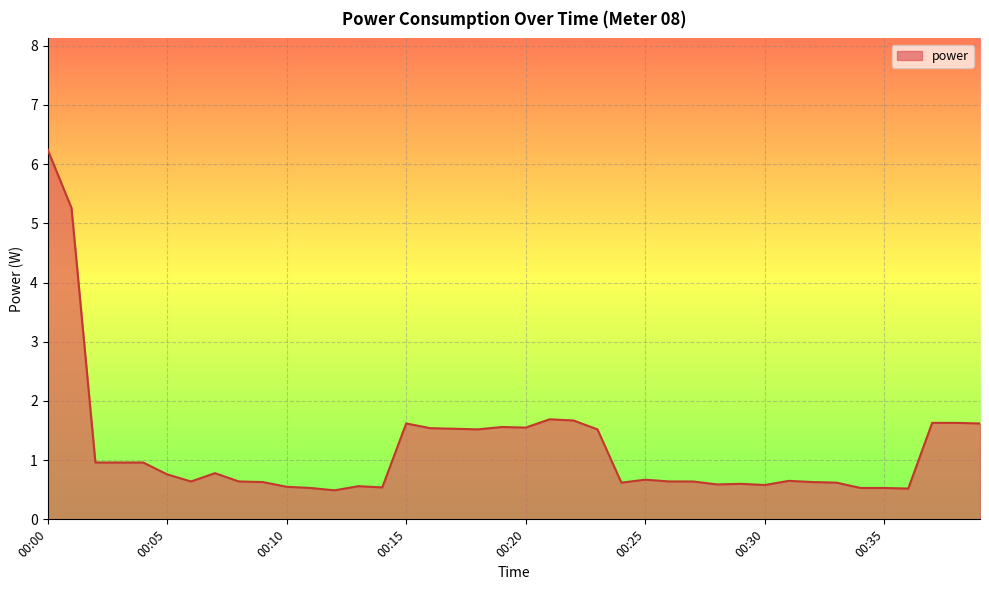

Count the number of categories in the chart.

40